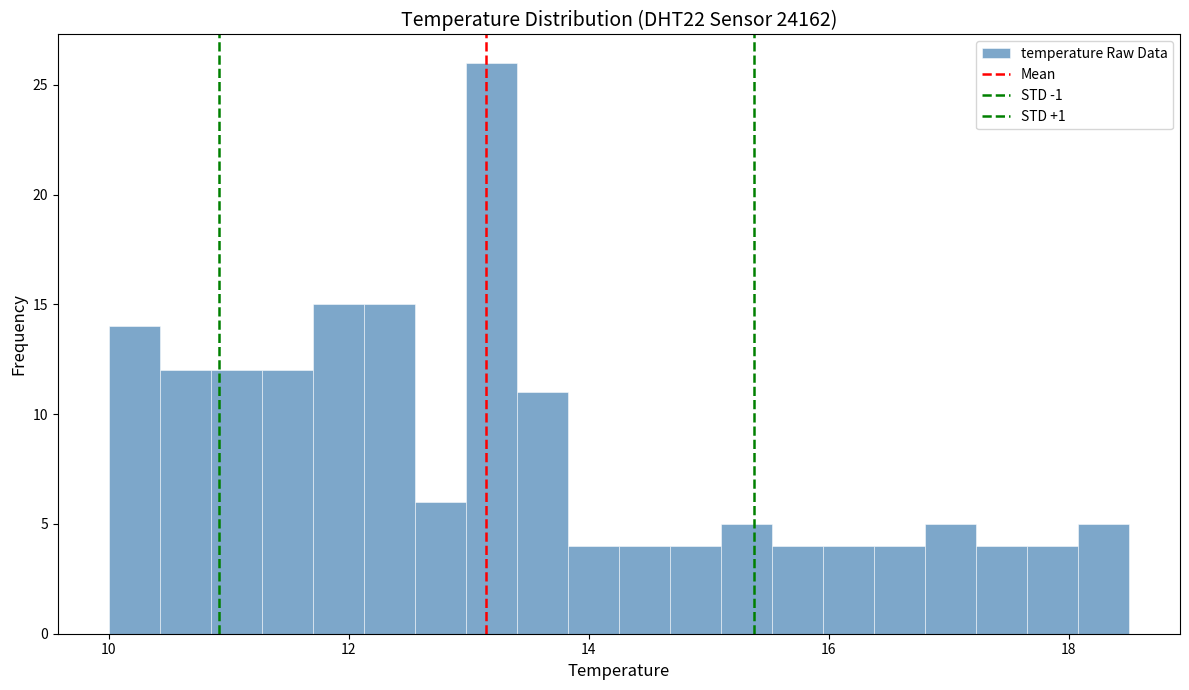

Around what value on the x-axis is the tallest bar? Give the approximate position of its centre, as read against the axis.

13.2